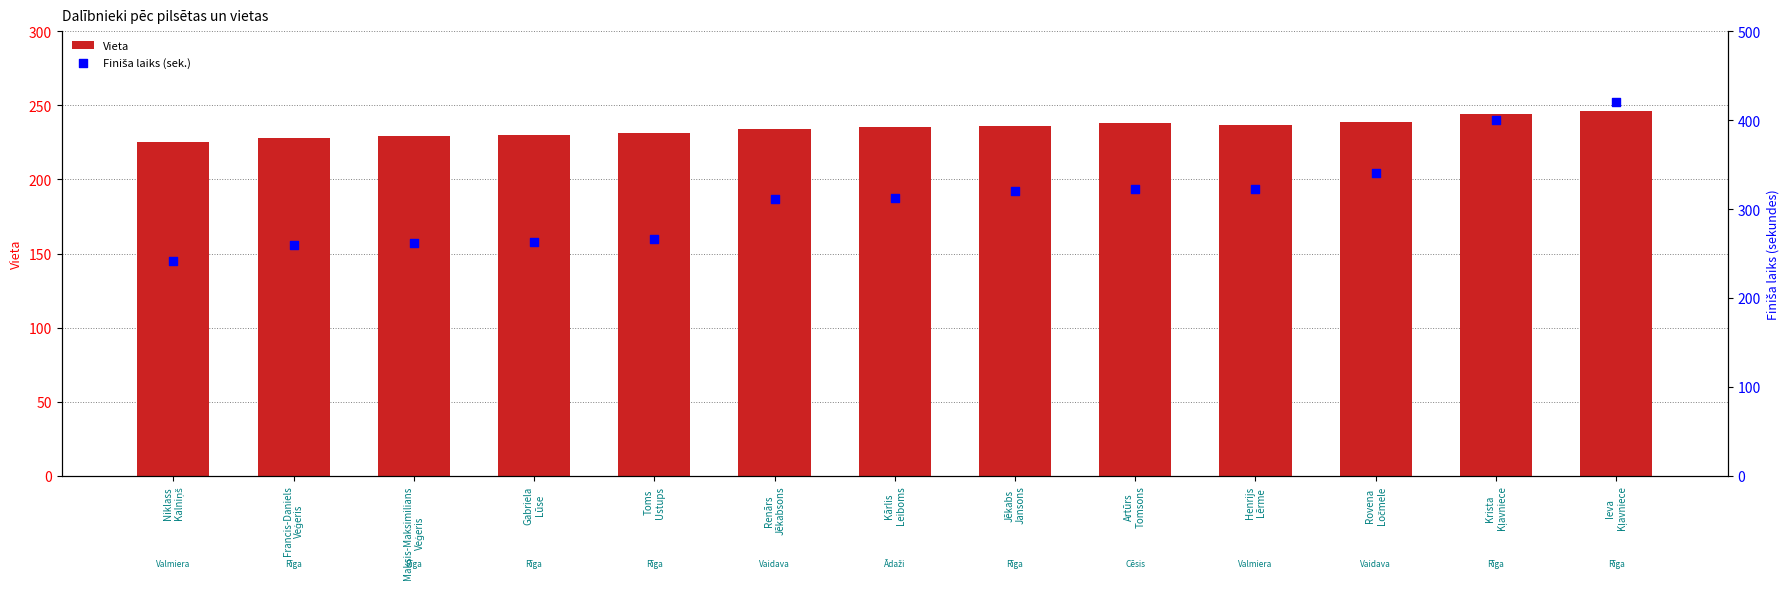

What are all the series names shown in the legend?

Vieta, Finiša laiks (sek.)